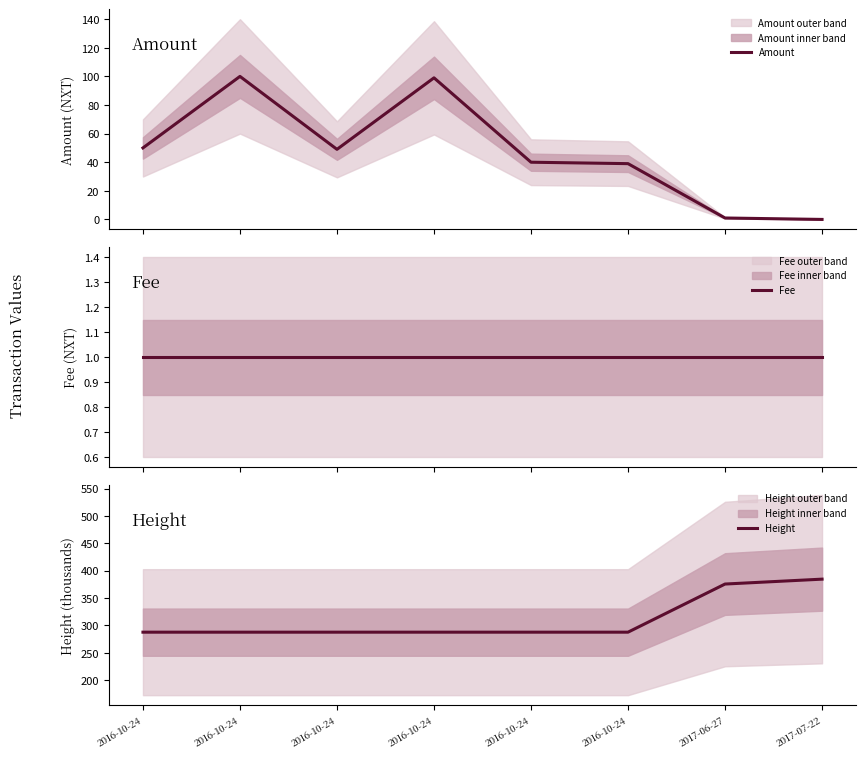

At how many categories does at least one series exceed 177?

8